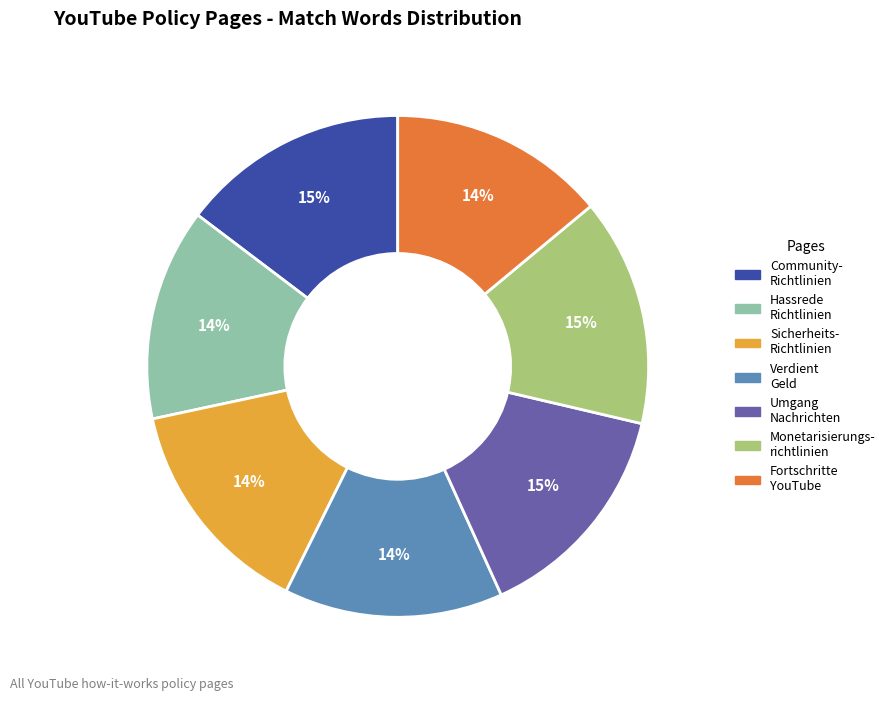

Is there any slice that represents more than half of the pie?

No